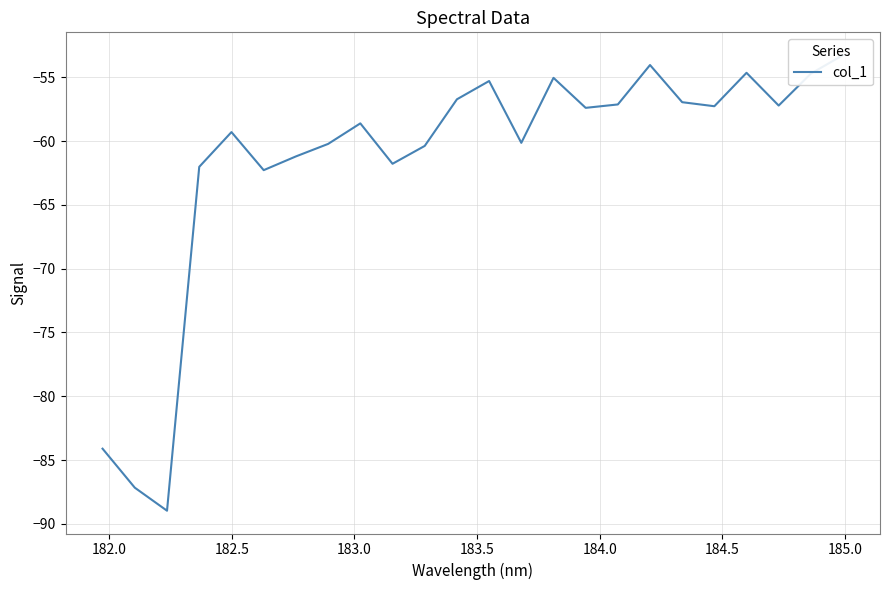

The chart shows a value of -102.3 at 19. True or false?

False